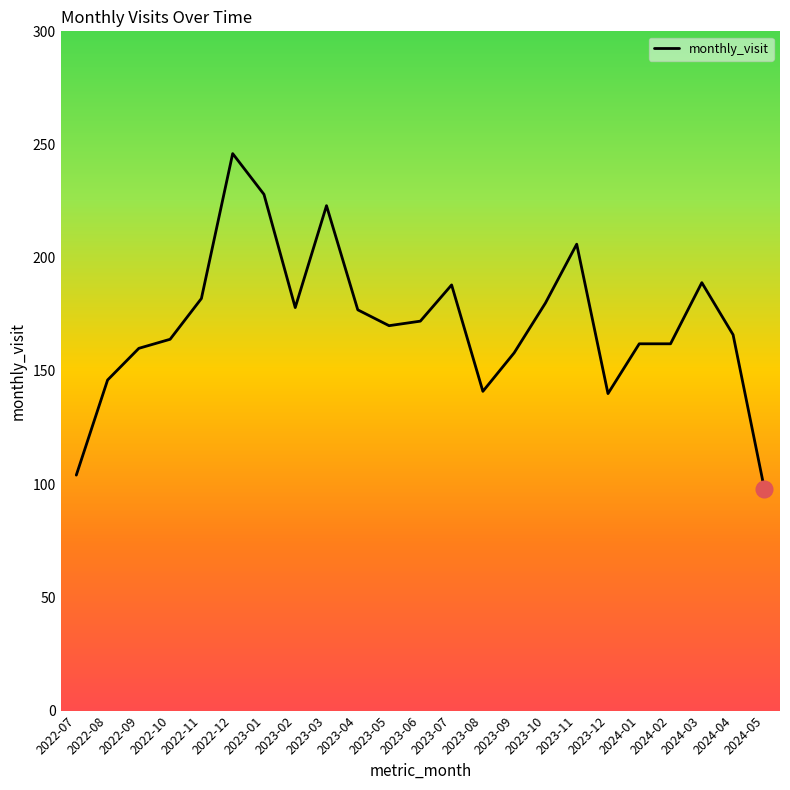

What is the smallest value displayed?

98